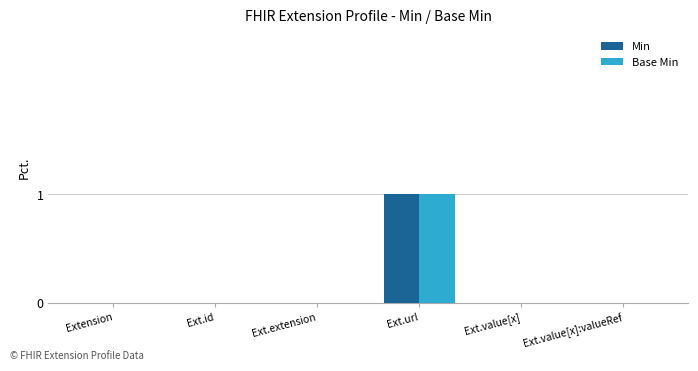

At which category is the sum across all series the highest?

Ext.url